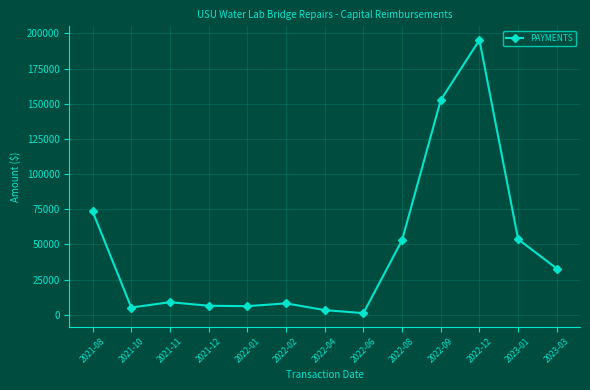

Where is the data nearest to the value 98233?

2021-08